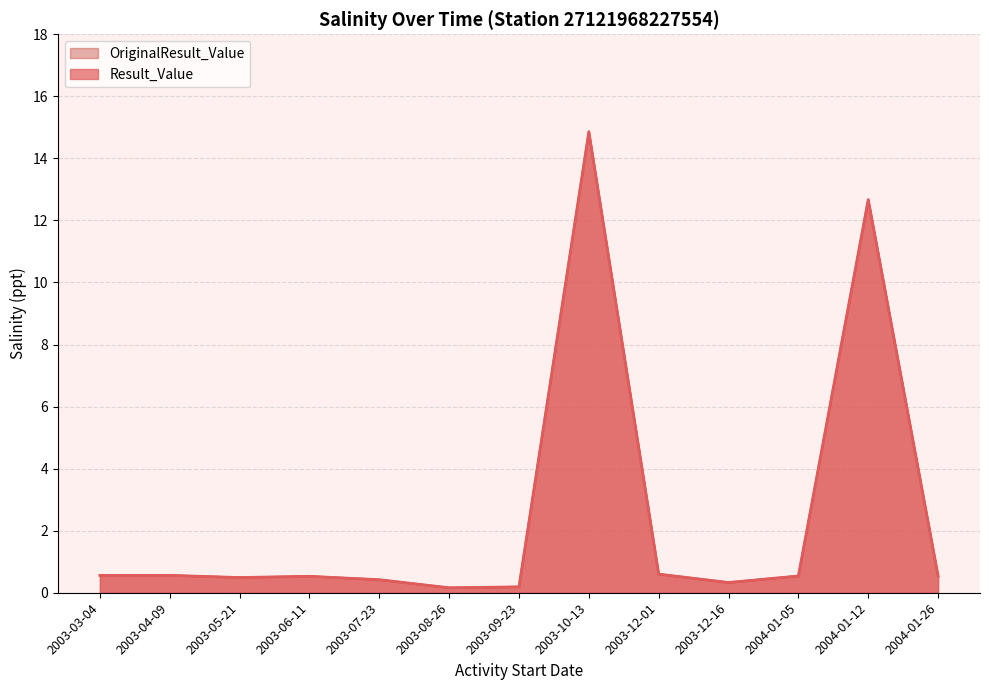

What is the smallest value displayed?

0.2